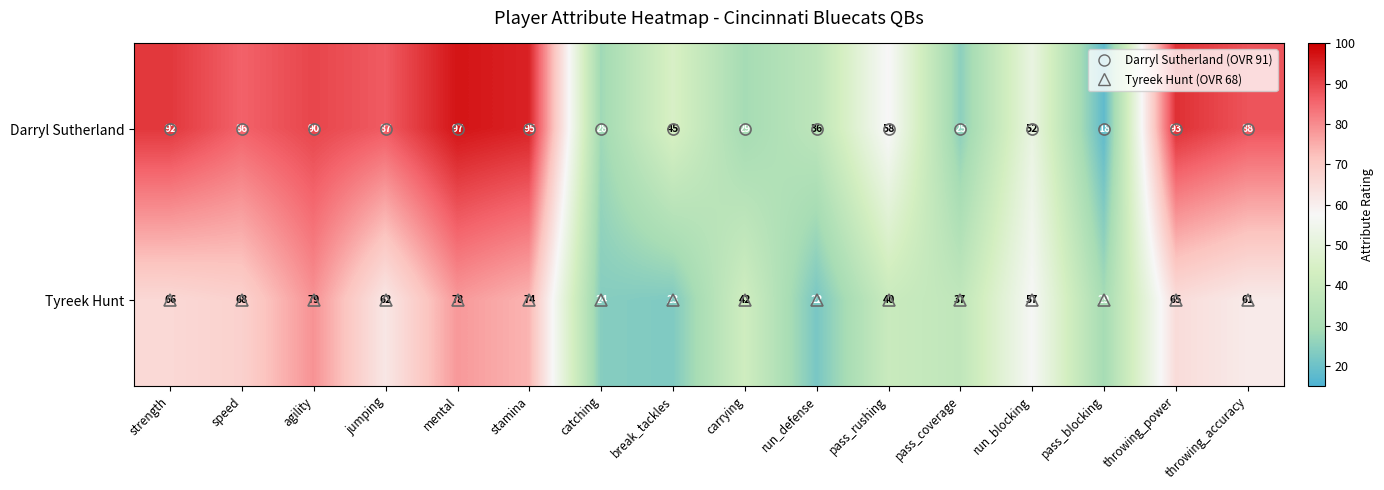

Which category has the highest value across all series?

mental